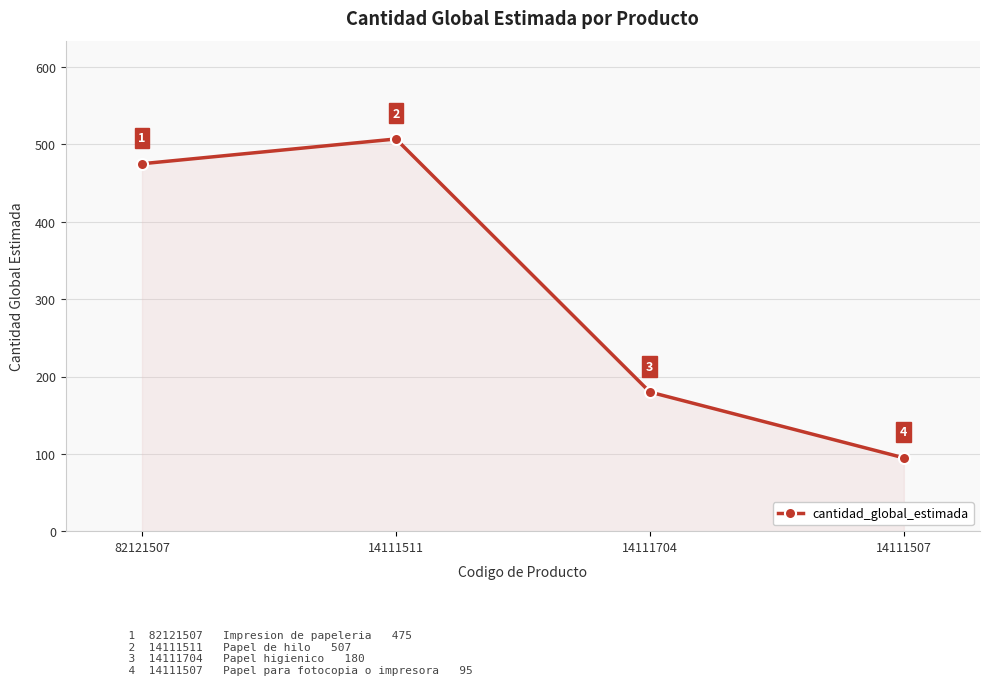

How many lines are shown in the chart?

1